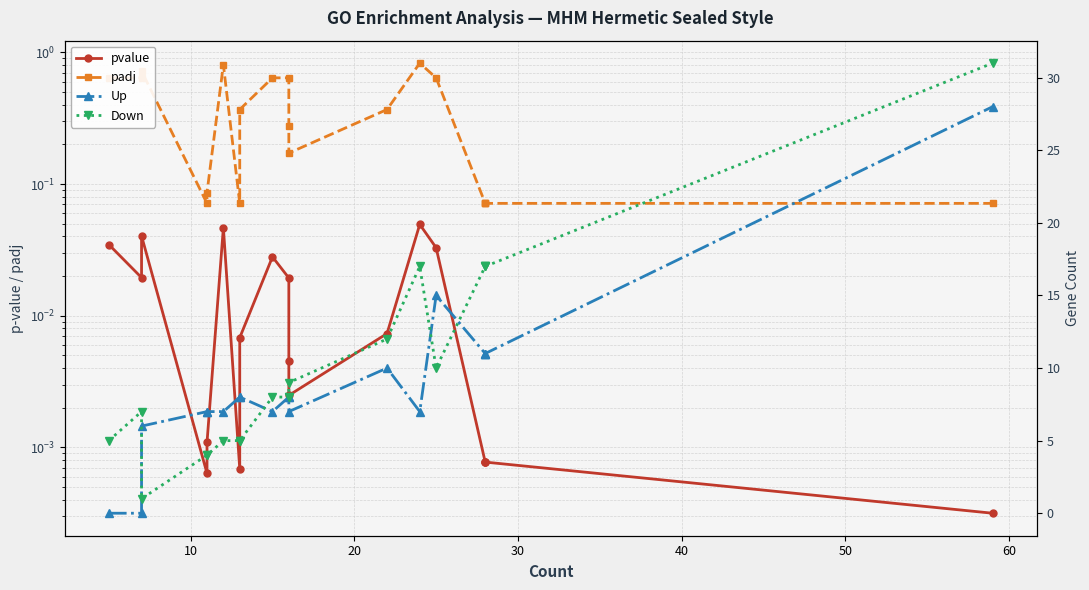

How many values in the Down series are below 8?

8